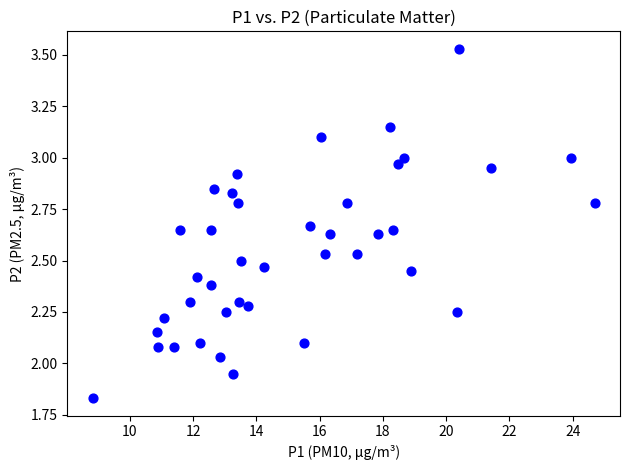

What is the range of X values (max minus min)?

15.9